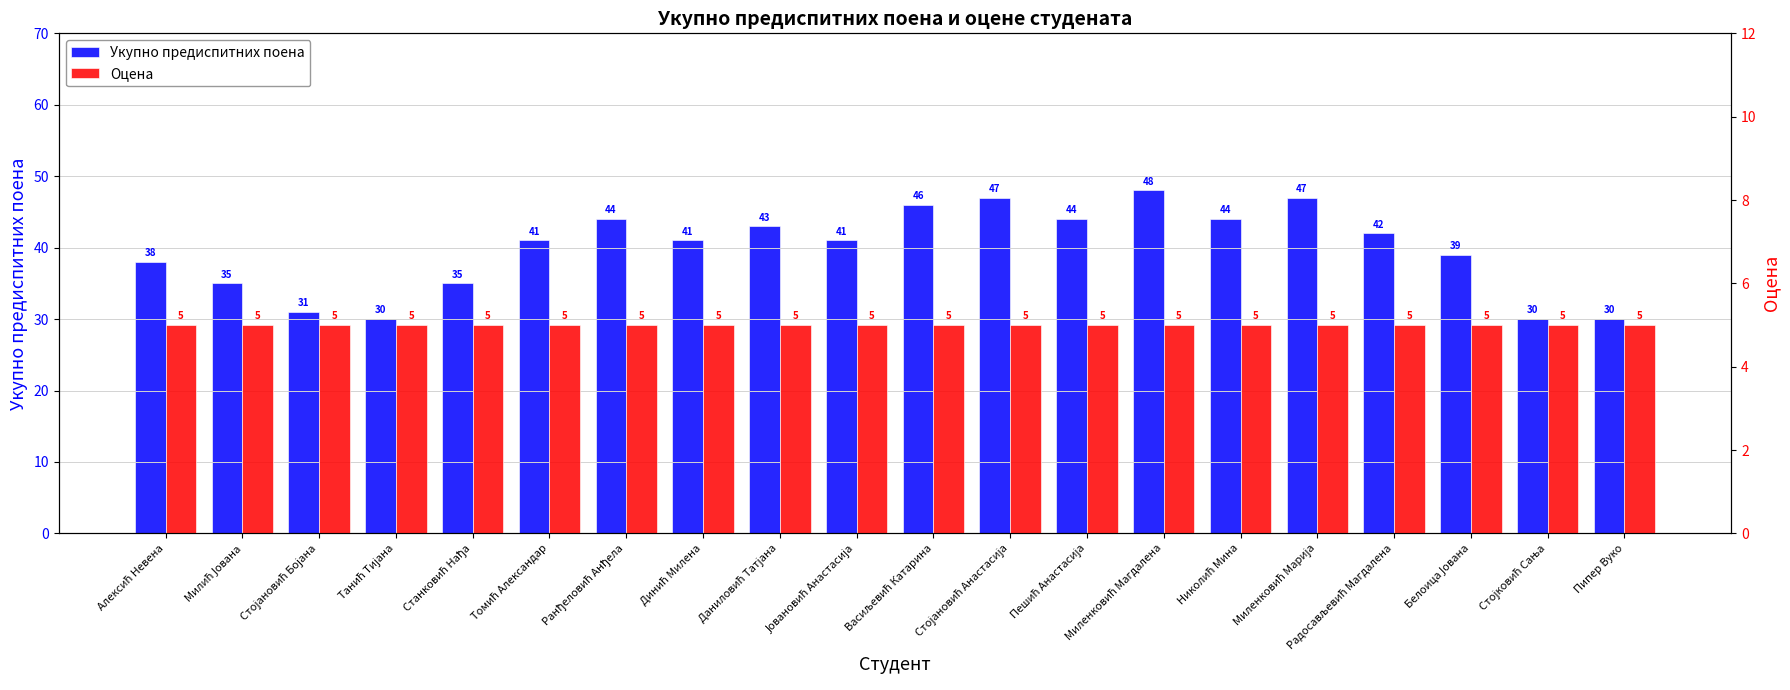

Which series has the largest range (max minus min)?

Укупно предиспитних поена